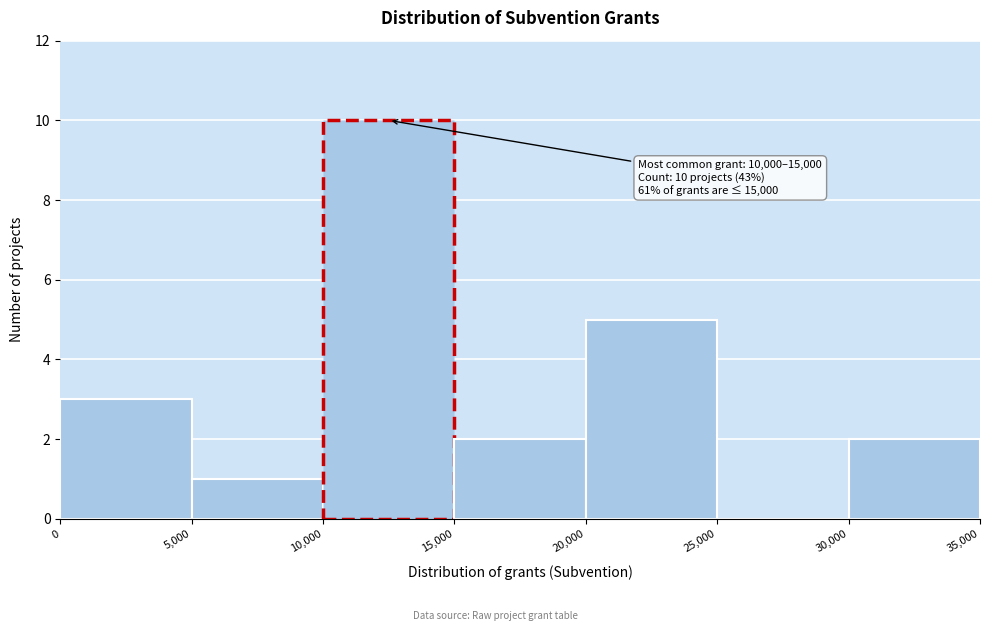

Which range on the x-axis has the tallest bar?

10,000 to 15,000